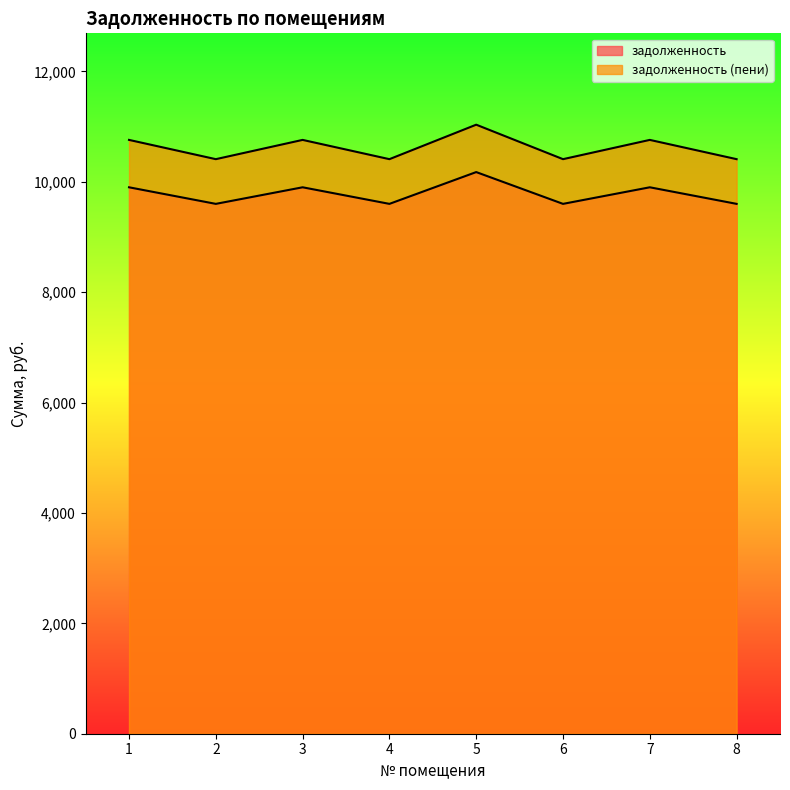

Reading right to left, what are all the values shown in this chart?

задолженность: 8=9600.0	7=9900.4	6=9600.0	5=10176.0	4=9600.0	3=9900.4	2=9600.0	1=9900.4
задолженность (пени): 8=10410.0	7=10759.0	6=10410.0	5=11034.6	4=10410.0	3=10759.0	2=10410.0	1=10759.0